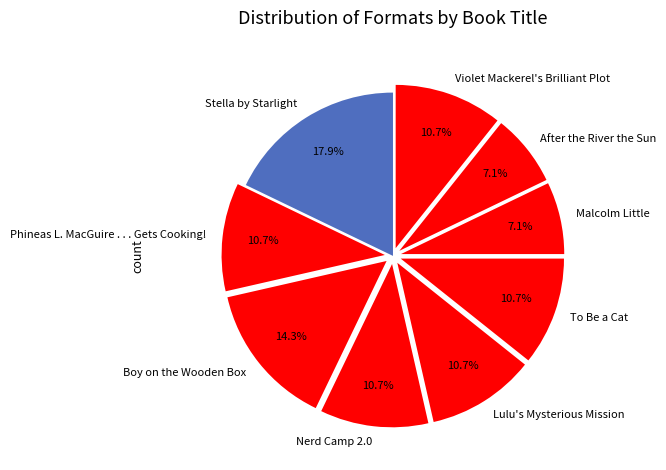

Between Violet Mackerel's Brilliant Plot and Stella by Starlight, which is larger?

Stella by Starlight